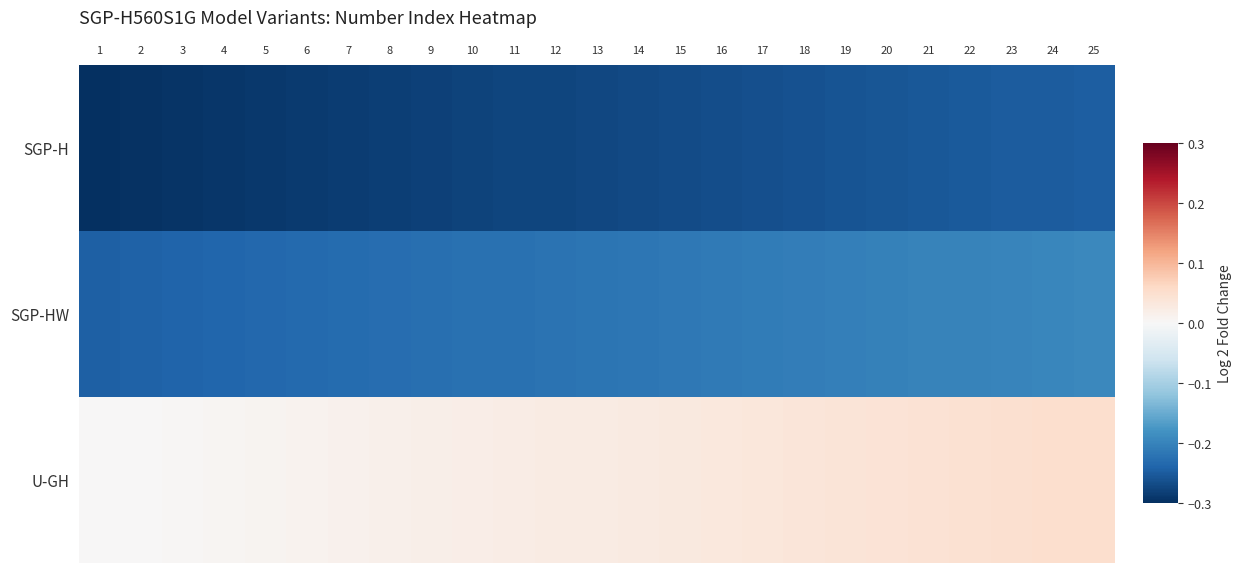

Reading left to right, list all the values displayed in this chart.

SGP-H: 1=-0.3	2=-0.3	3=-0.3	4=-0.3	5=-0.3	6=-0.3	7=-0.3	8=-0.3	9=-0.3	10=-0.3	11=-0.3	12=-0.3	13=-0.3	14=-0.3	15=-0.3	16=-0.3	17=-0.3	18=-0.3	19=-0.3	20=-0.3	21=-0.3	22=-0.3	23=-0.3	24=-0.2	25=-0.2
SGP-HW: 1=-0.2	2=-0.2	3=-0.2	4=-0.2	5=-0.2	6=-0.2	7=-0.2	8=-0.2	9=-0.2	10=-0.2	11=-0.2	12=-0.2	13=-0.2	14=-0.2	15=-0.2	16=-0.2	17=-0.2	18=-0.2	19=-0.2	20=-0.2	21=-0.2	22=-0.2	23=-0.2	24=-0.2	25=-0.2
U-GH: 1=0.0	2=0.0	3=0.0	4=0.0	5=0.0	6=0.0	7=0.0	8=0.0	9=0.0	10=0.0	11=0.0	12=0.0	13=0.0	14=0.0	15=0.0	16=0.0	17=0.0	18=0.0	19=0.0	20=0.0	21=0.0	22=0.0	23=0.0	24=0.0	25=0.1